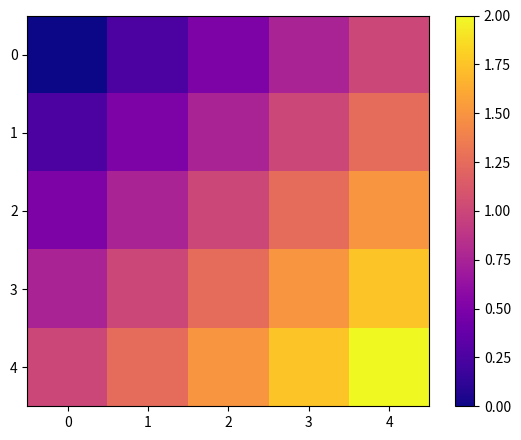

Reading right to left, transcribe all the data shown in this chart.

0: 4=1.0	3=0.8	2=0.5	1=0.2	0=0.0
1: 4=1.2	3=1.0	2=0.8	1=0.5	0=0.2
2: 4=1.5	3=1.2	2=1.0	1=0.8	0=0.5
3: 4=1.8	3=1.5	2=1.2	1=1.0	0=0.8
4: 4=2.0	3=1.8	2=1.5	1=1.2	0=1.0